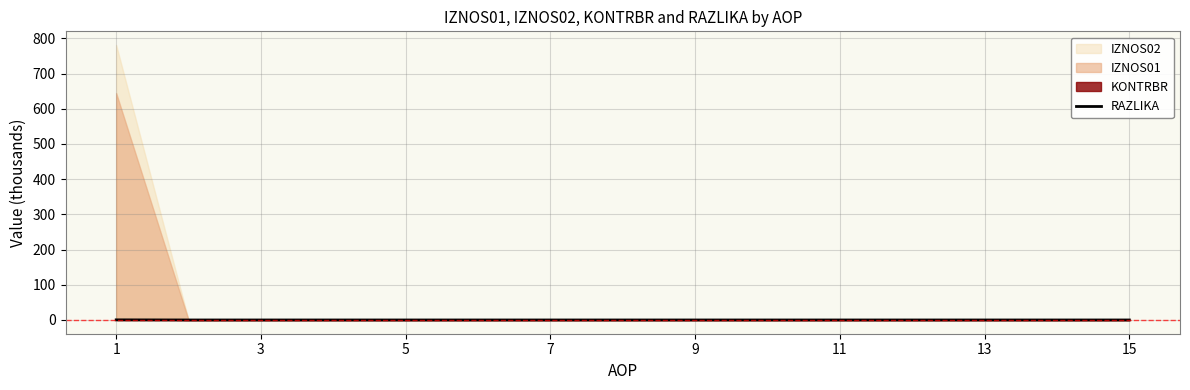

Is it true that the value at 3 is 0.0?

True